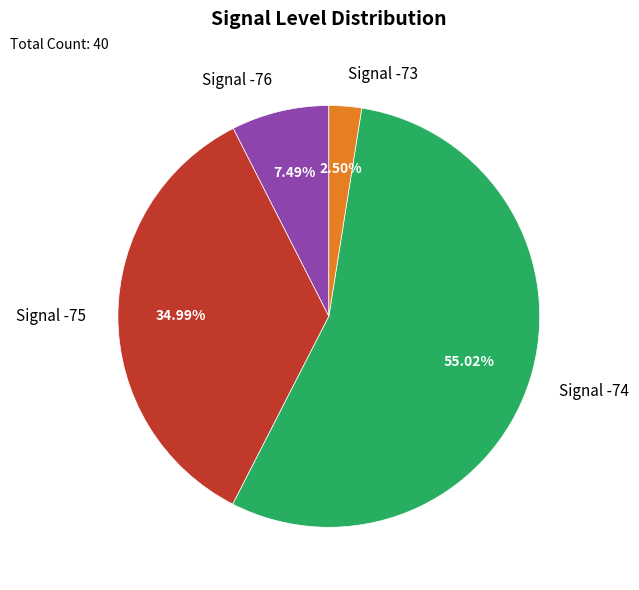

Do Signal -76 and Signal -73 together represent more than half of the pie?

No